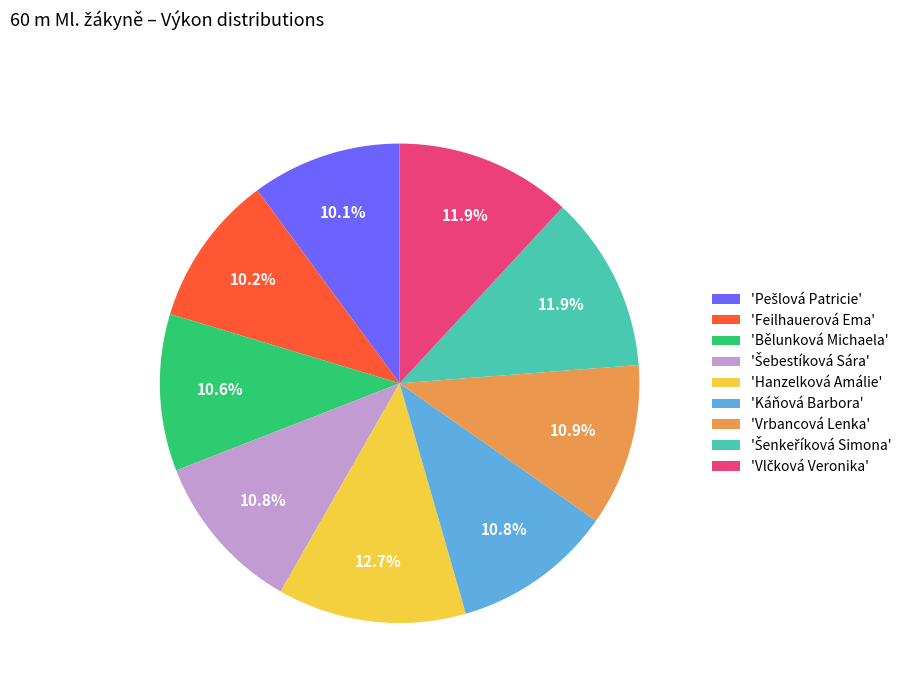

Is the sum of 'Káňová Barbora' and 'Bělunková Michaela' greater than half?

No